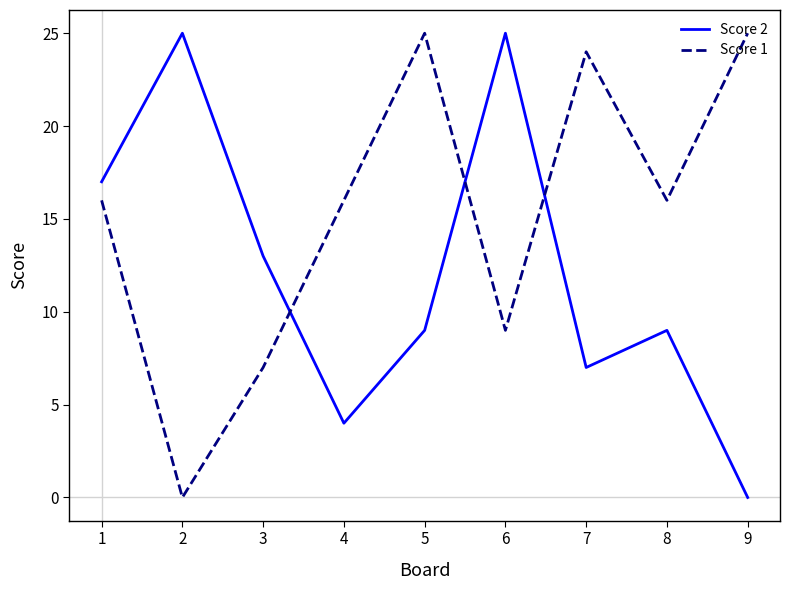

How many intersections are there between Score 1 and Score 2?

3